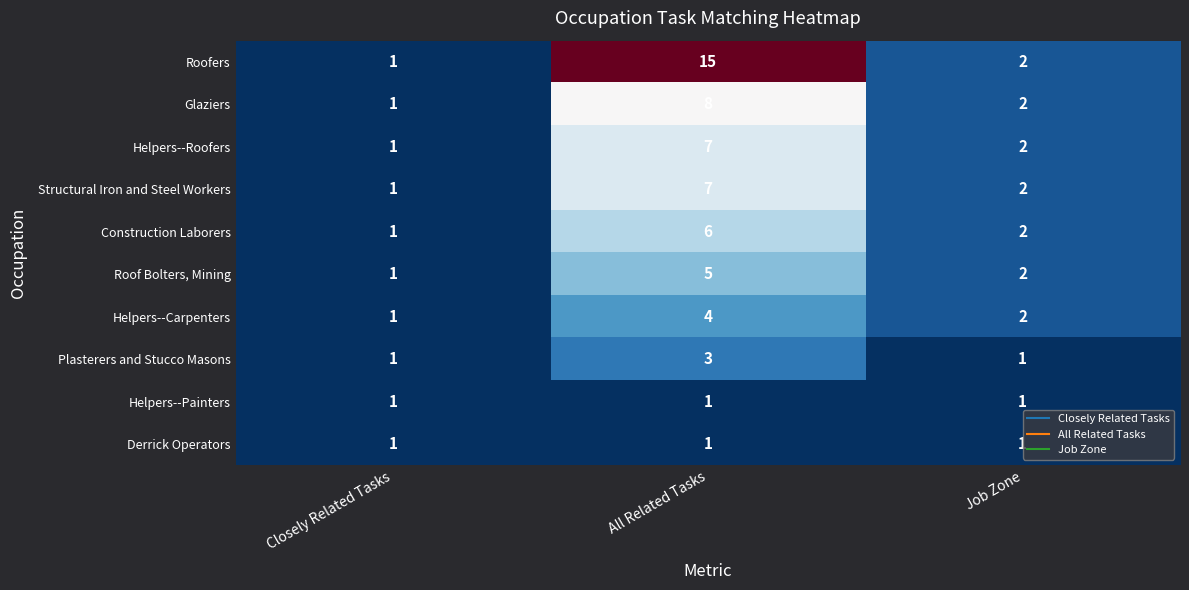

How many Helpers--Roofers values are between 1 and 7?

3